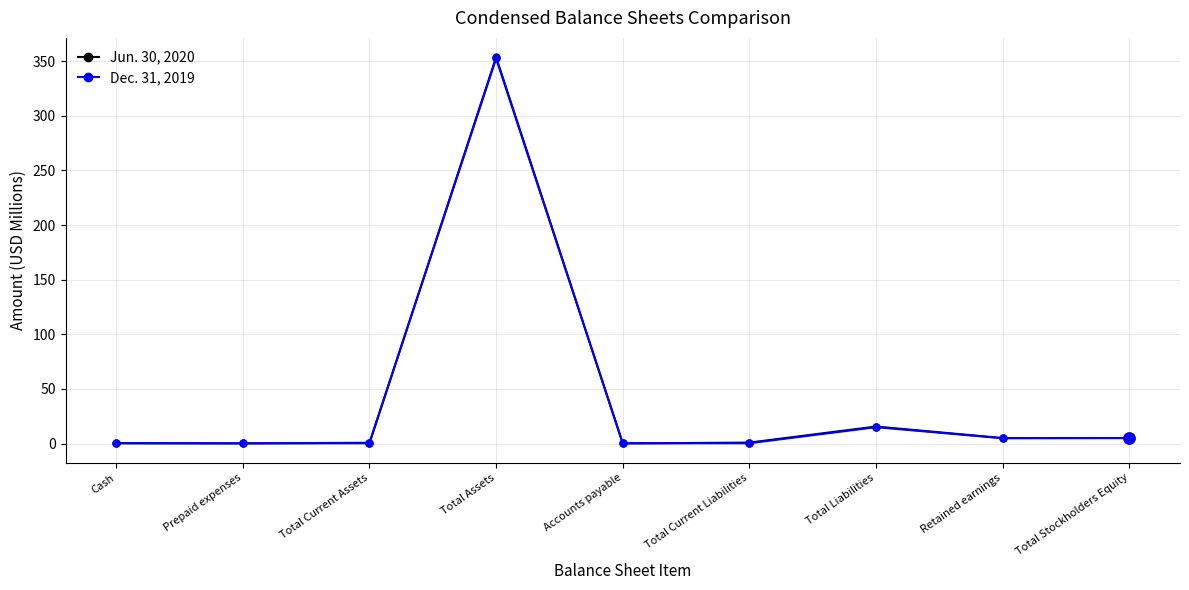

Where is Jun. 30, 2020 nearest to the value 176?

Total Liabilities